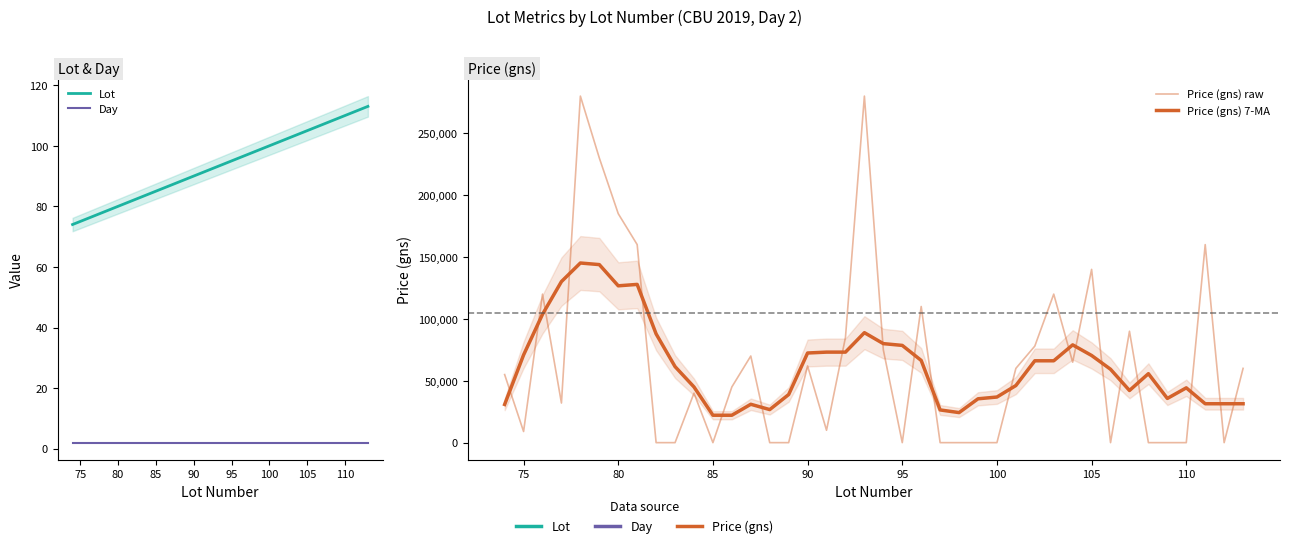

How many interior local peaks does the Price (gns) raw series have?

11